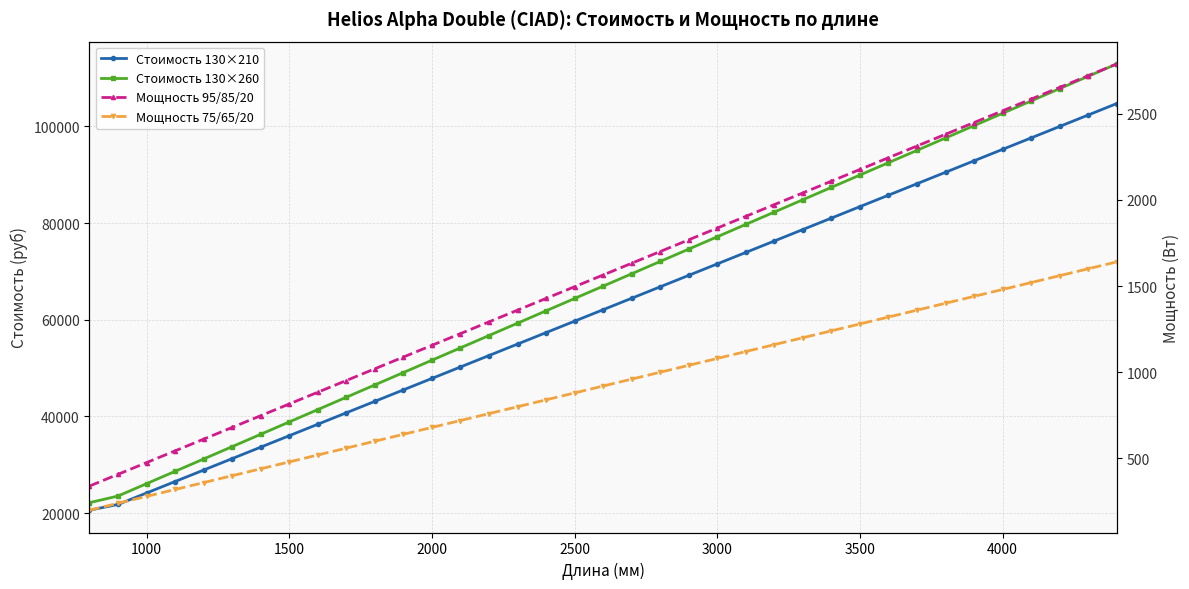

How many lines are shown in the chart?

4